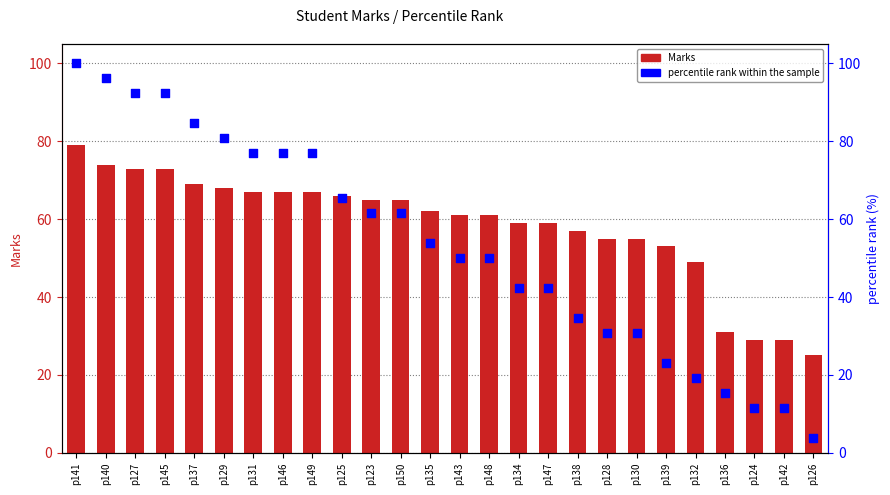

What is the total value across all series at p130?

85.8